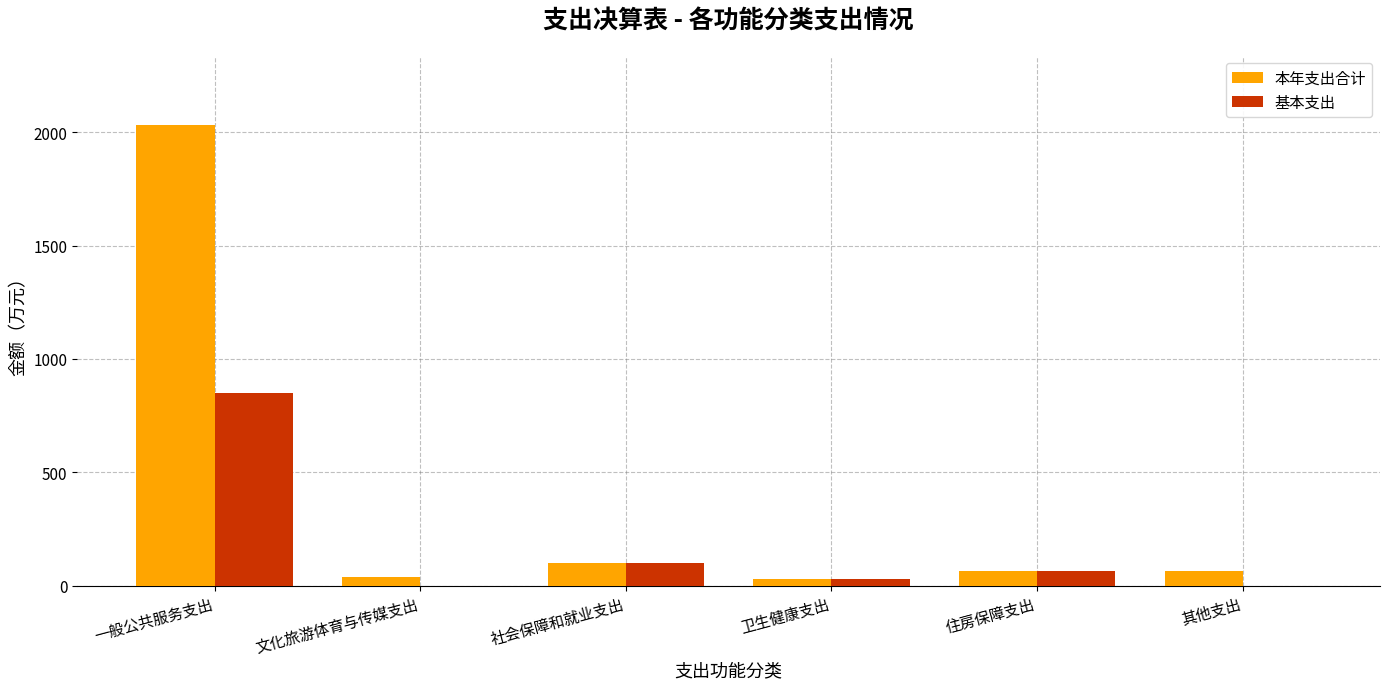

Which series has the largest total across all categories?

本年支出合计